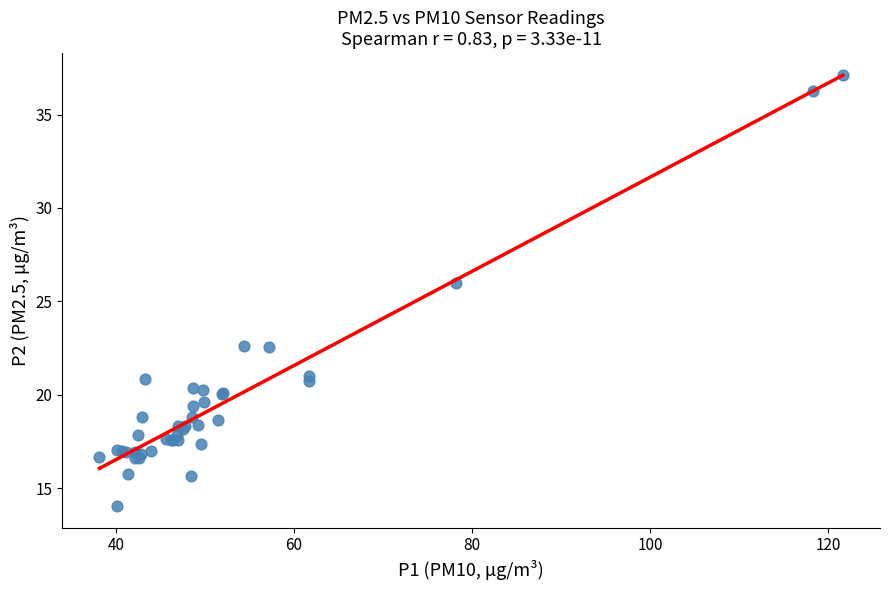

What Y value in the scatter plot is closest to 25?

26.0